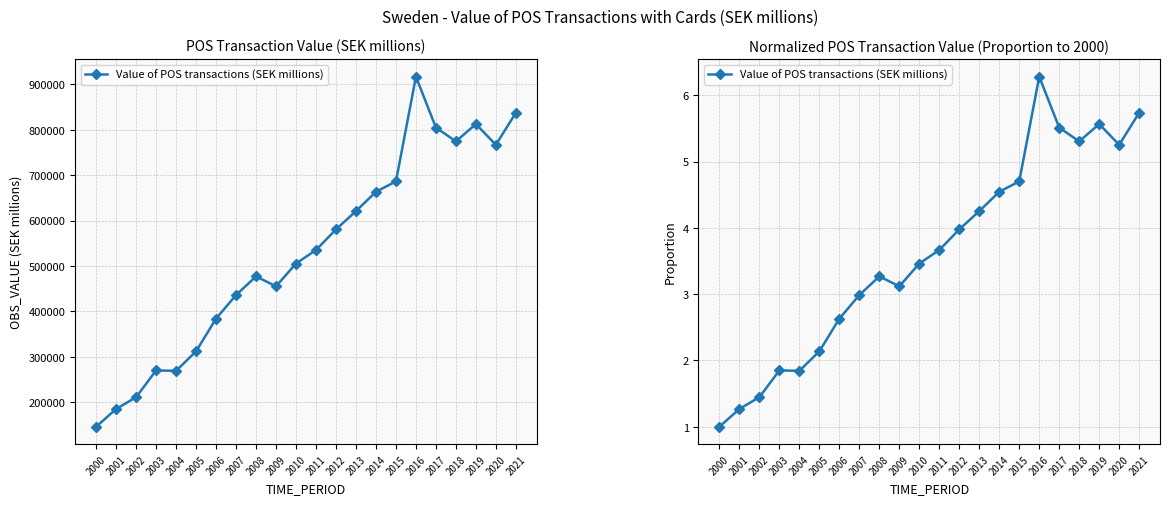

Which category has the highest value across all series?

2016